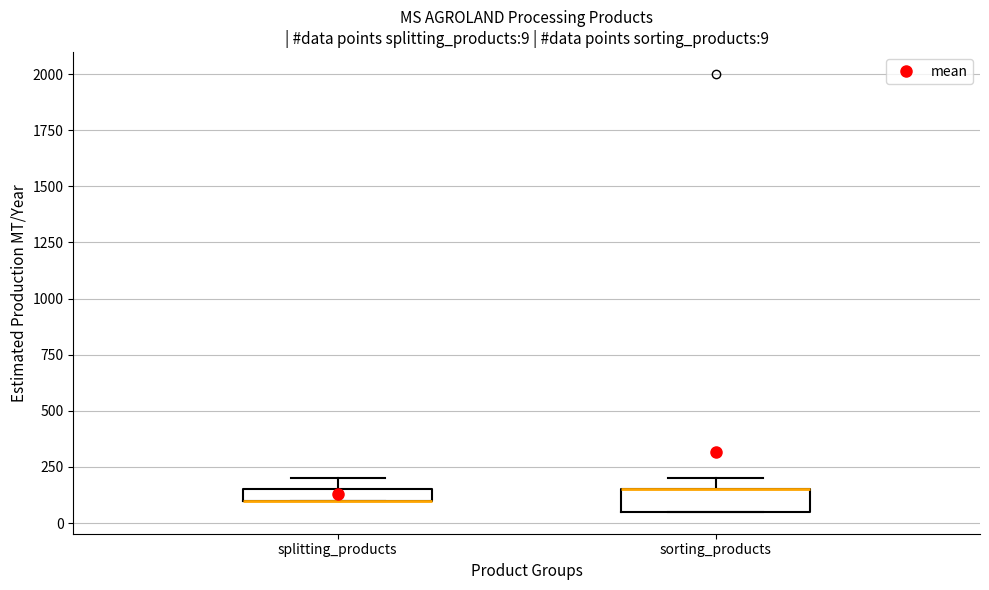

Which box is the tallest, from its lower edge to its upper edge?

sorting_products